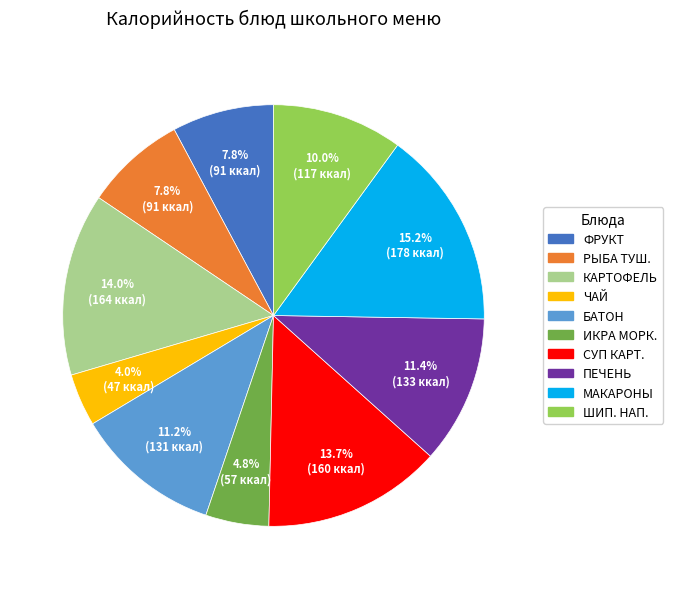

Is there any slice that represents more than half of the pie?

No